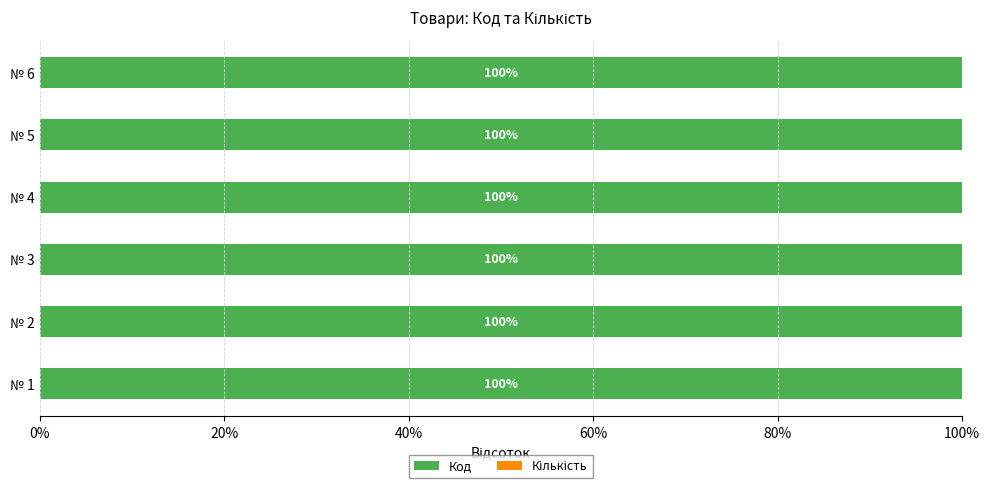

What is the total value across all series at № 4?

100.0